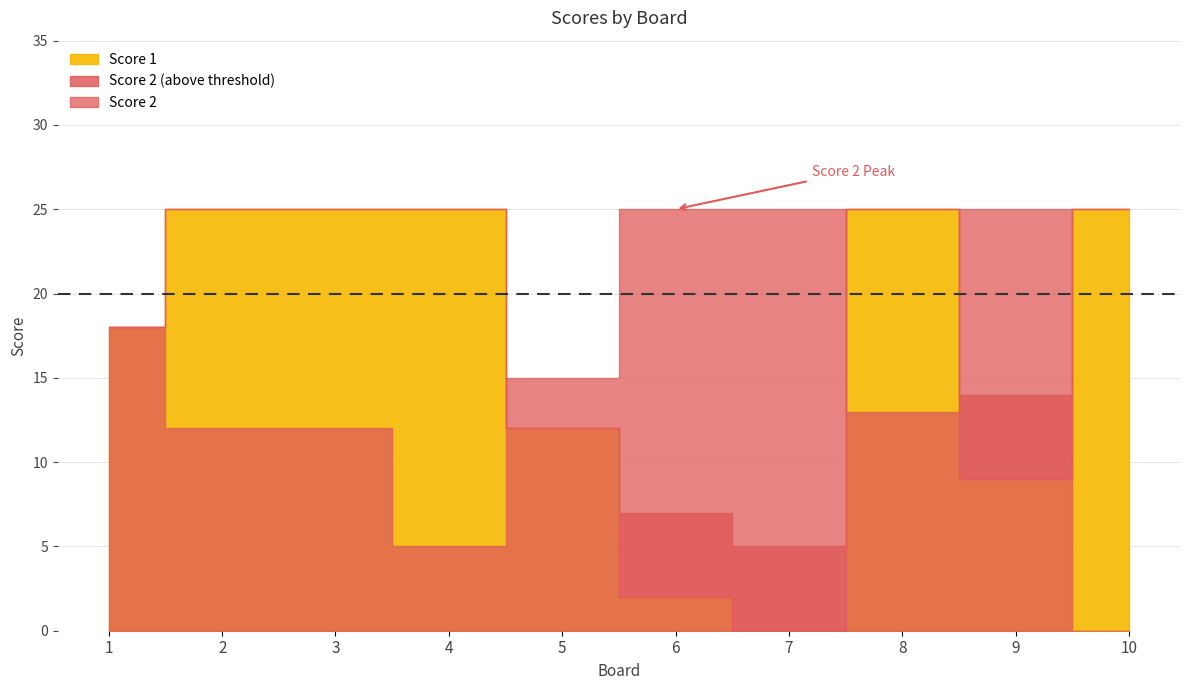

After their last crossing, which series has the higher values: Score 1 or Score 2?

Score 1